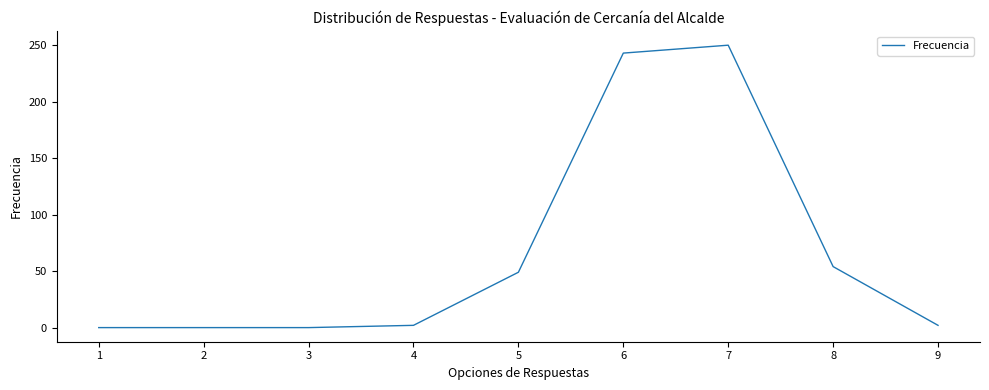

Reading left to right, what are all the values shown in this chart?

0	0	0	2	49	243	250	54	2